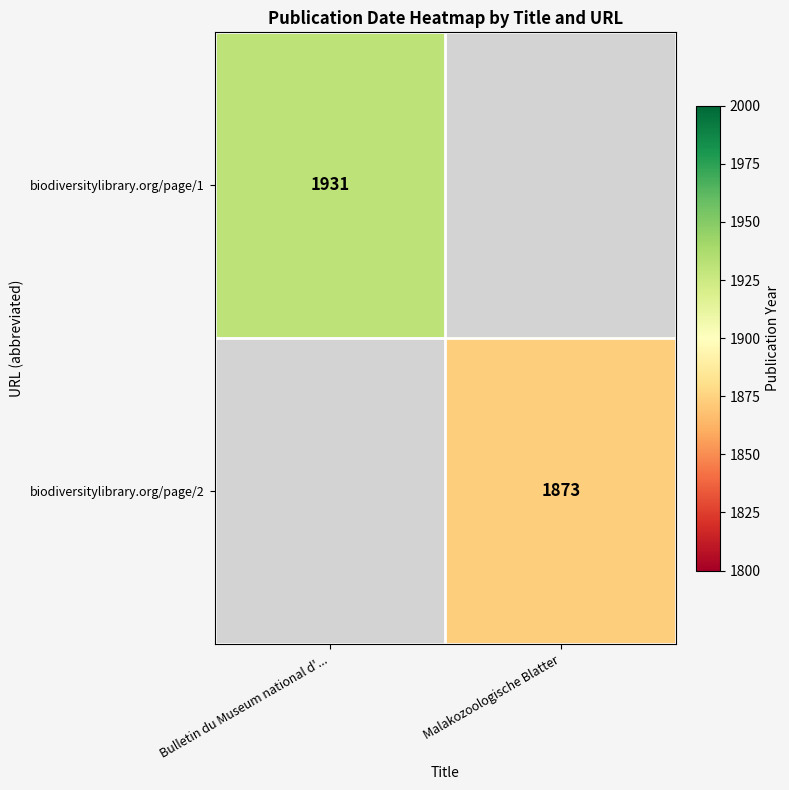

Is the value of biodiversitylibrary.org/page/1 at Bulletin du Museum national d'... greater than the value of biodiversitylibrary.org/page/2 at Malakozoologische Blatter?

Yes